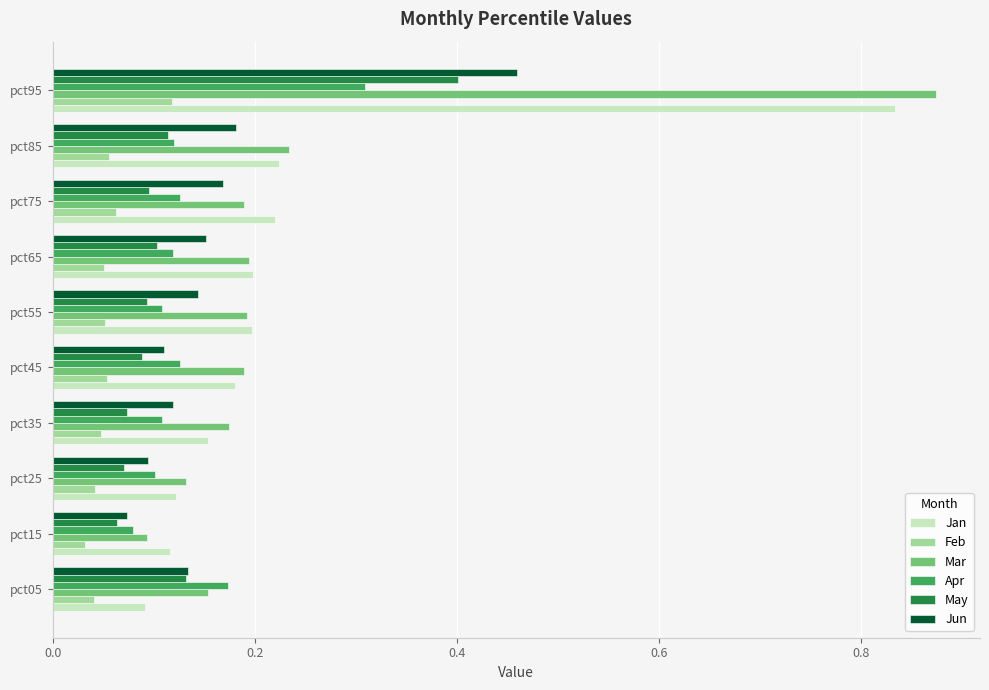

List the series in order of their peak value, highest first.

Mar, Jan, Jun, May, Apr, Feb